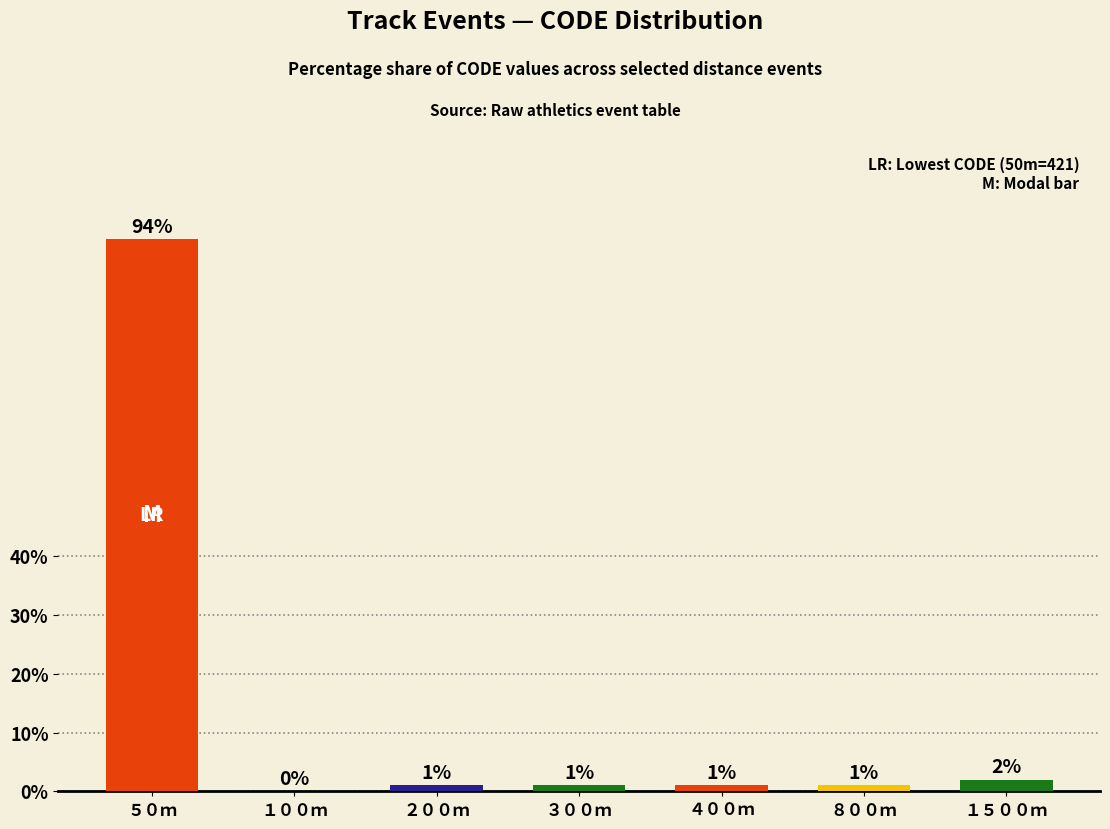

At which label is the value closest to 47?

１５００ｍ